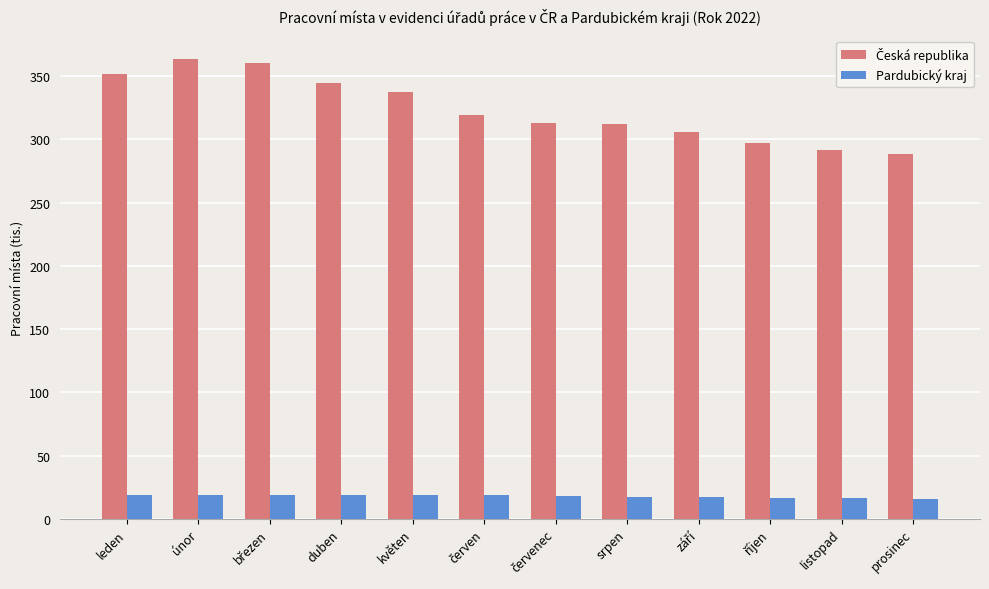

What is the sum of all Pardubický kraj values?

212.0